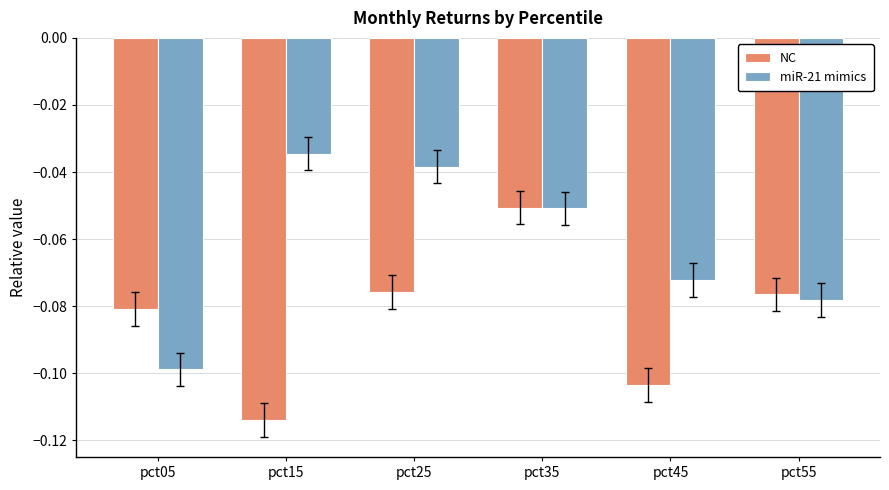

Rank the series by their maximum value, from highest to lowest.

miR-21 mimics, NC